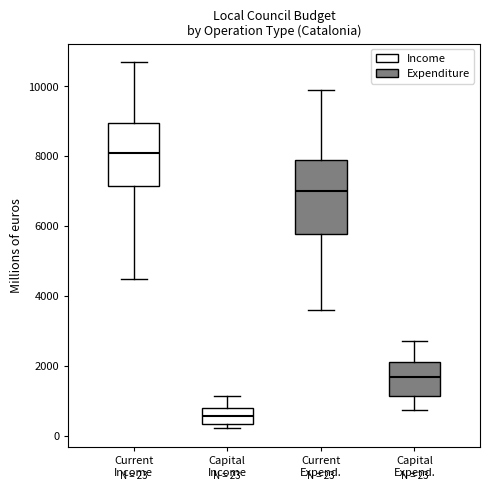

Which box is the tallest, from its lower edge to its upper edge?

Current Expend.